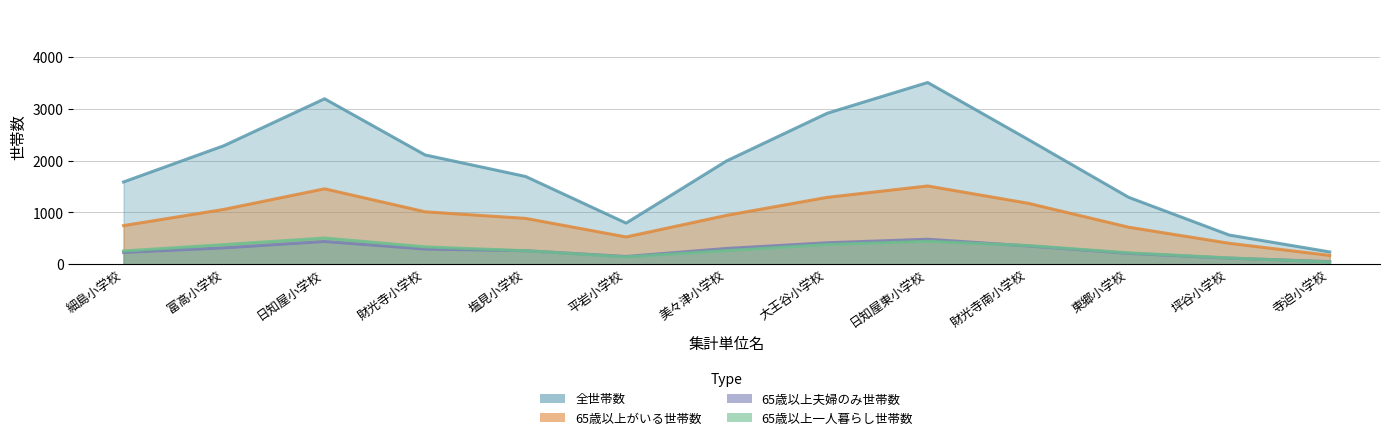

True or false: 全世帯数 and 65歳以上夫婦のみ世帯数 intersect in this chart.

False